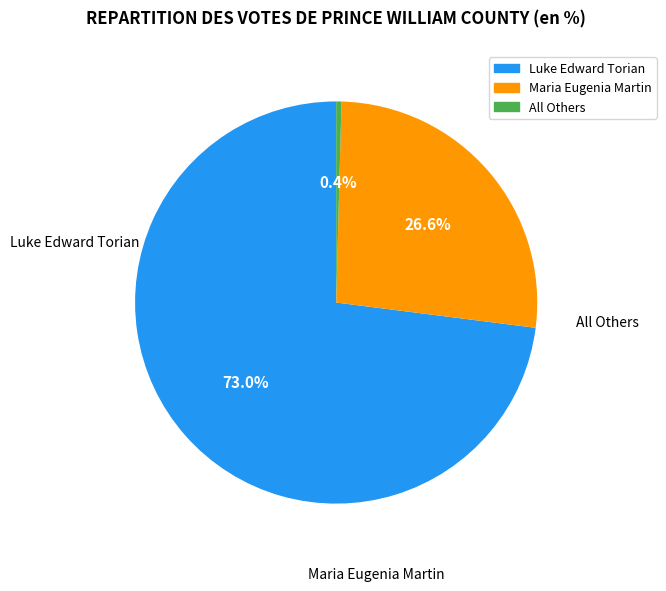

To the nearest percent, what is the average slice percentage?

33%